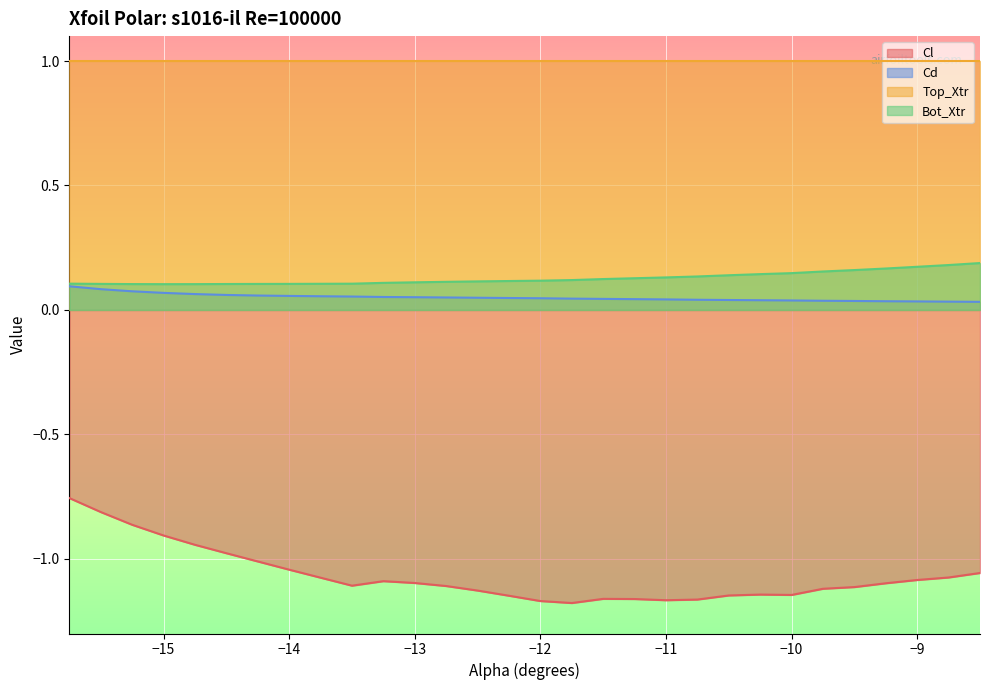

Which series changed the most between -14.0 and -10.5?

Cl